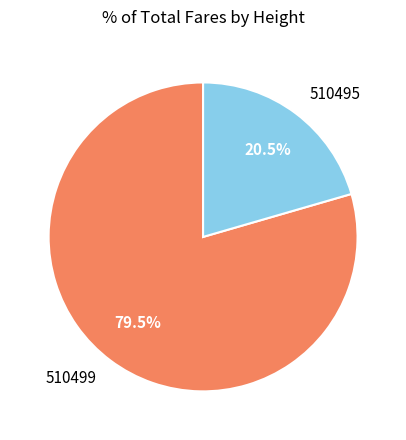

Rank the categories by value from lowest to highest.

510495, 510499